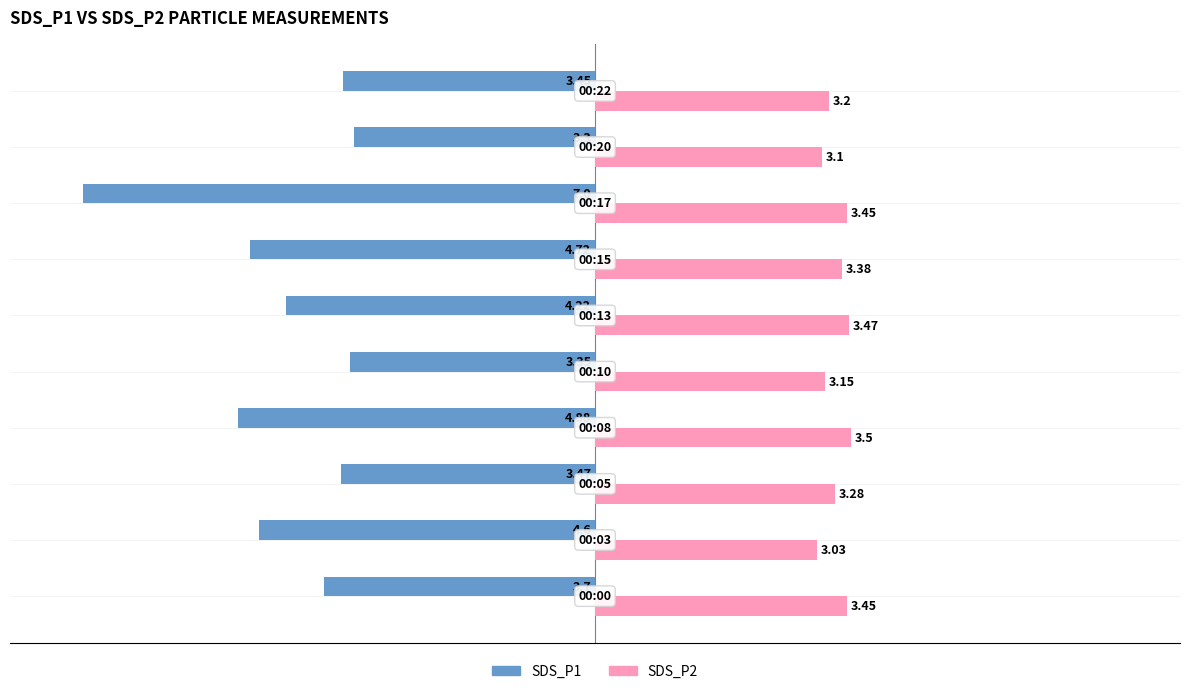

What are all the series names shown in the legend?

SDS_P1, SDS_P2